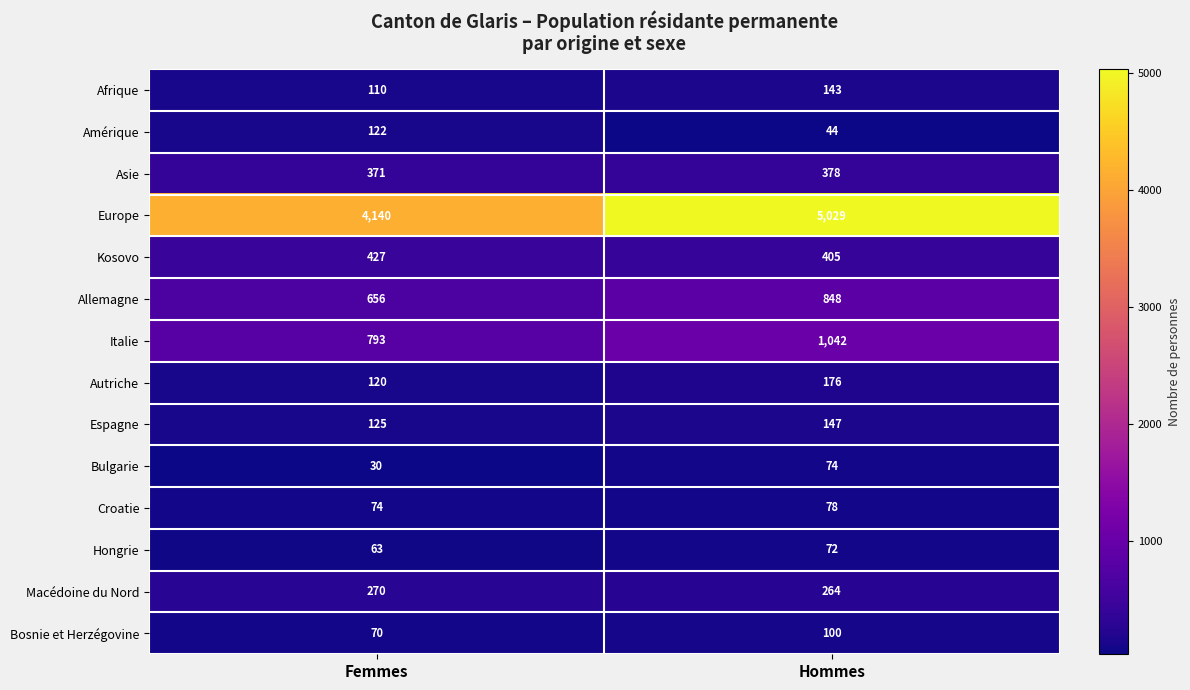

Which category has the highest value in the Kosovo series?

Femmes